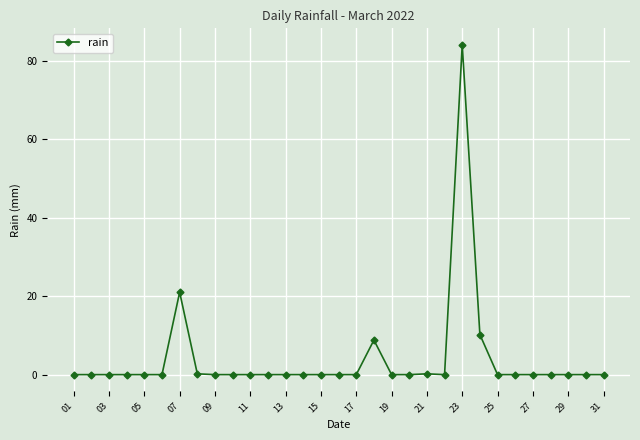

True or false: there are more than 2 points higher than both neighbors.

True